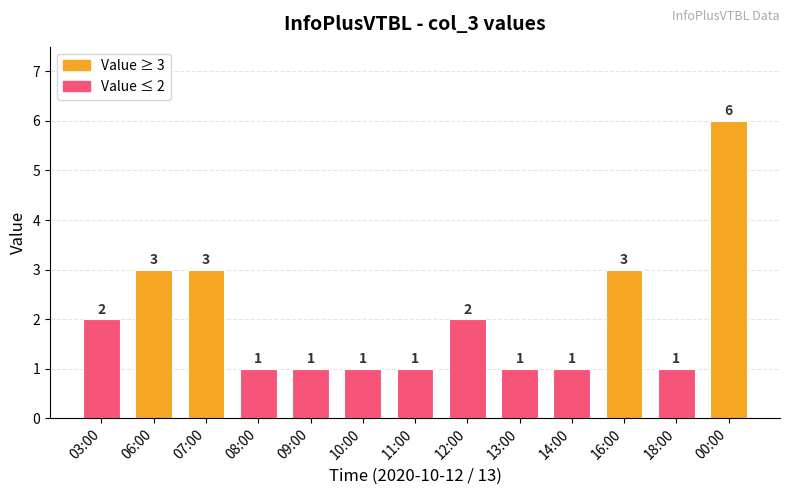

Are the bars horizontal?

No